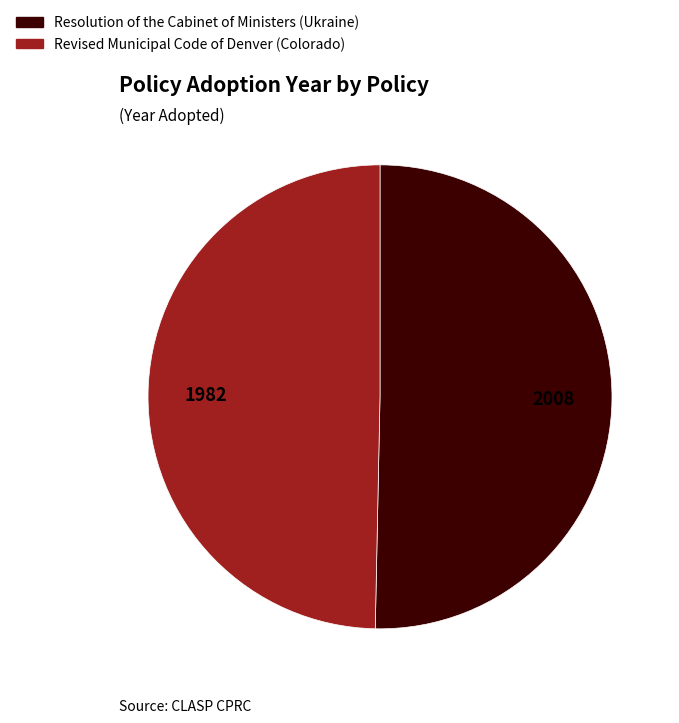

Does Revised Municipal Code of Denver (Colorado) represent more than half of the total?

No